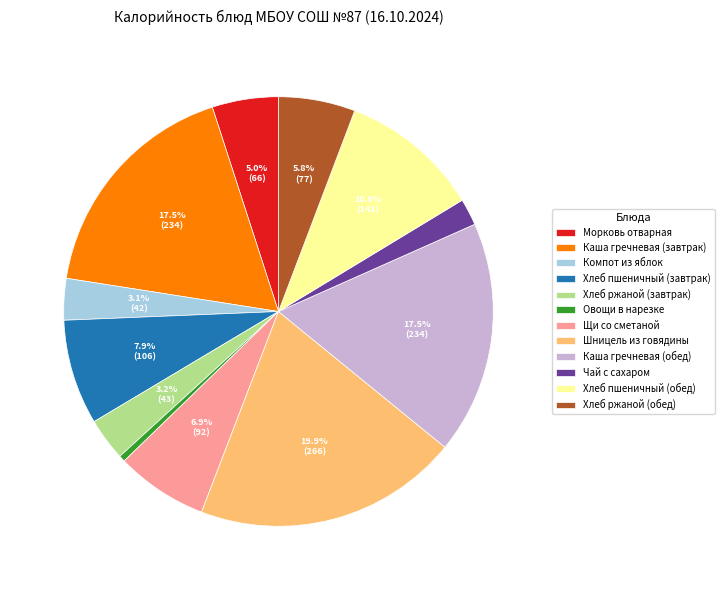

To the nearest percent, what percentage of the pie is Хлеб пшеничный (завтрак)?

8%